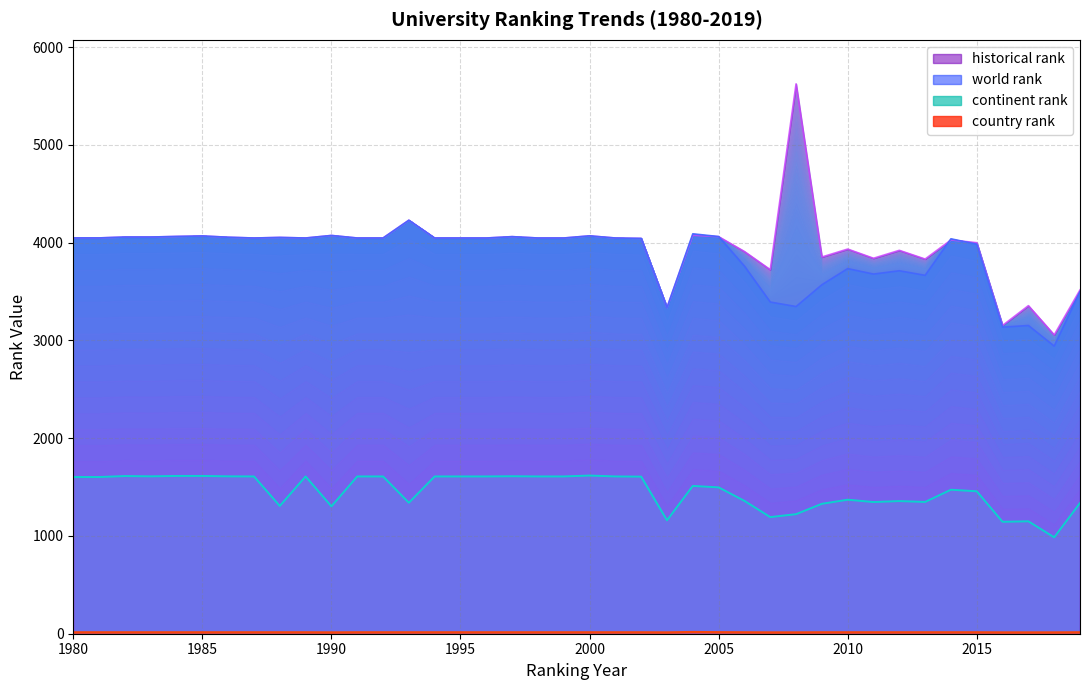

True or false: world rank has more than 2 points higher than both neighbors.

True